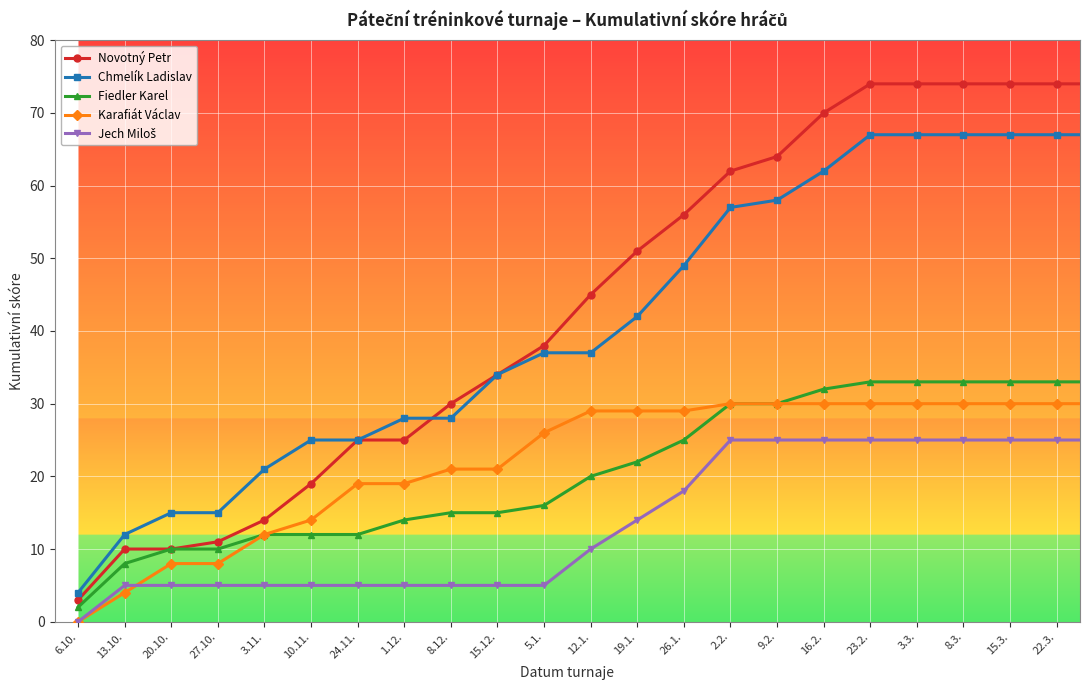

What is the lowest value of the Novotný Petr series?

3